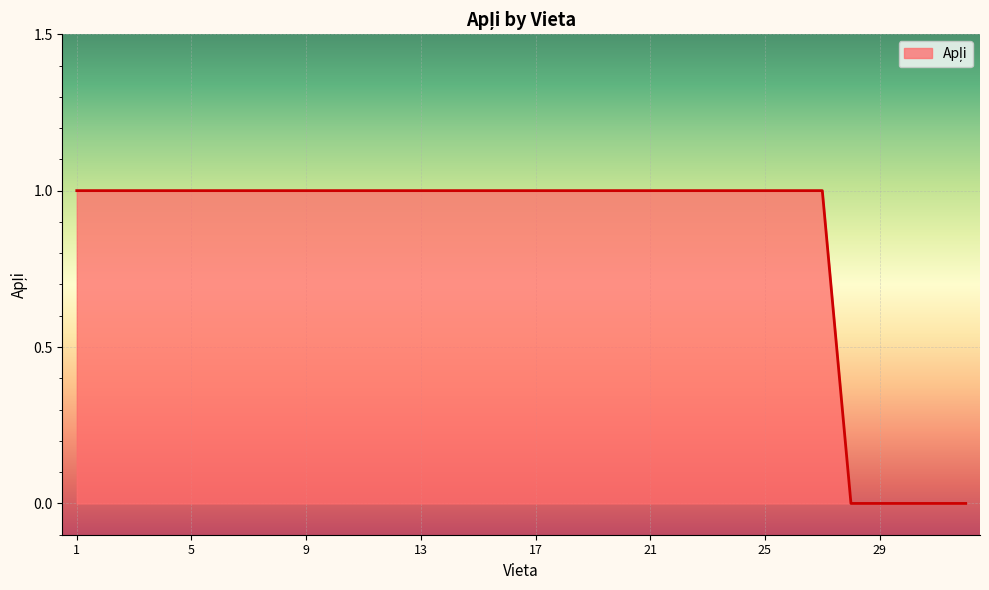

At which category does the chart reach its peak across all series?

1